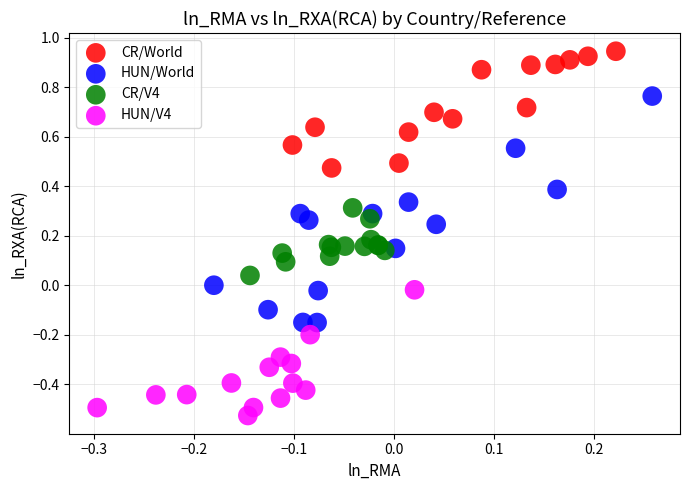

What are all the series names shown in the legend?

CR/World, HUN/World, CR/V4, HUN/V4